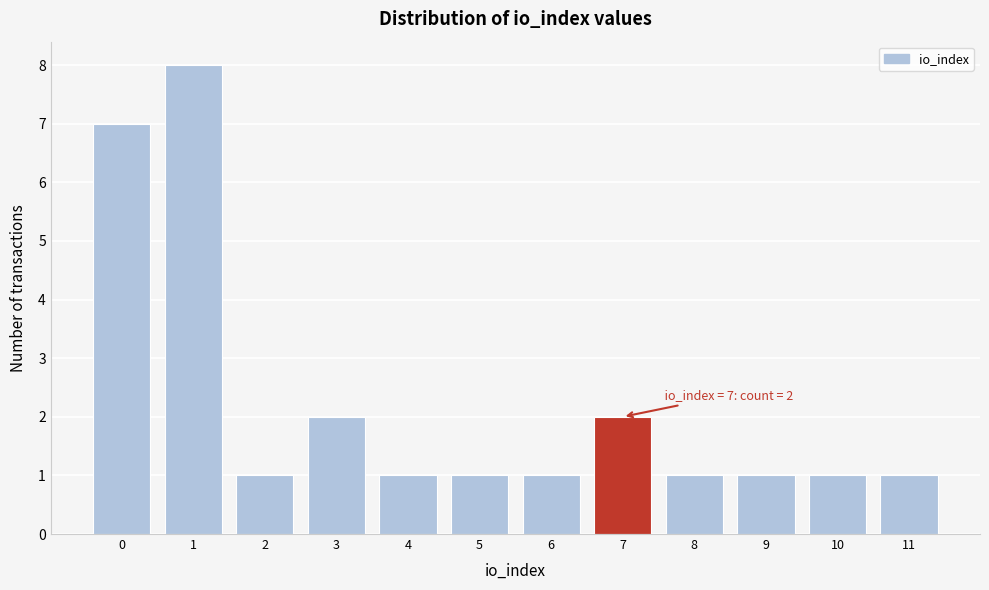

Reading left to right, what are all the values shown in this chart?

0=7	1=8	2=1	3=2	4=1	5=1	6=1	7=2	8=1	9=1	10=1	11=1